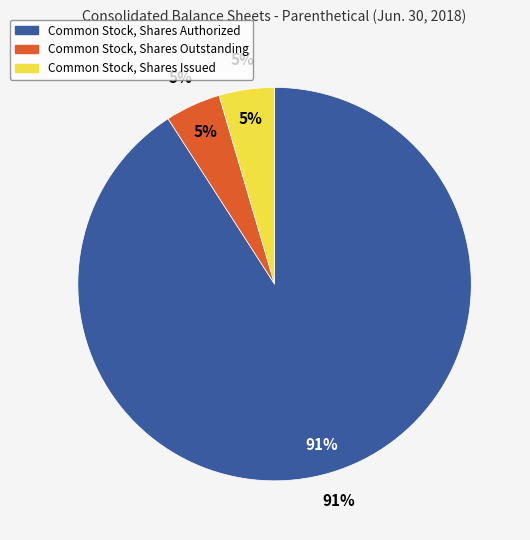

What is the change in value from Common Stock, Shares Authorized to Common Stock, Shares Outstanding?

-47495000